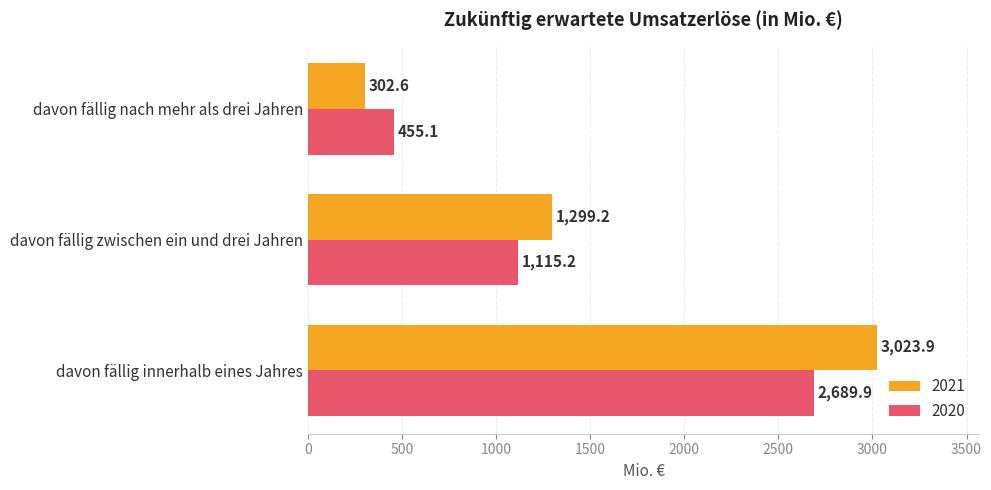

What is the difference between the maximum and minimum values in the 2020 series?

2234.8